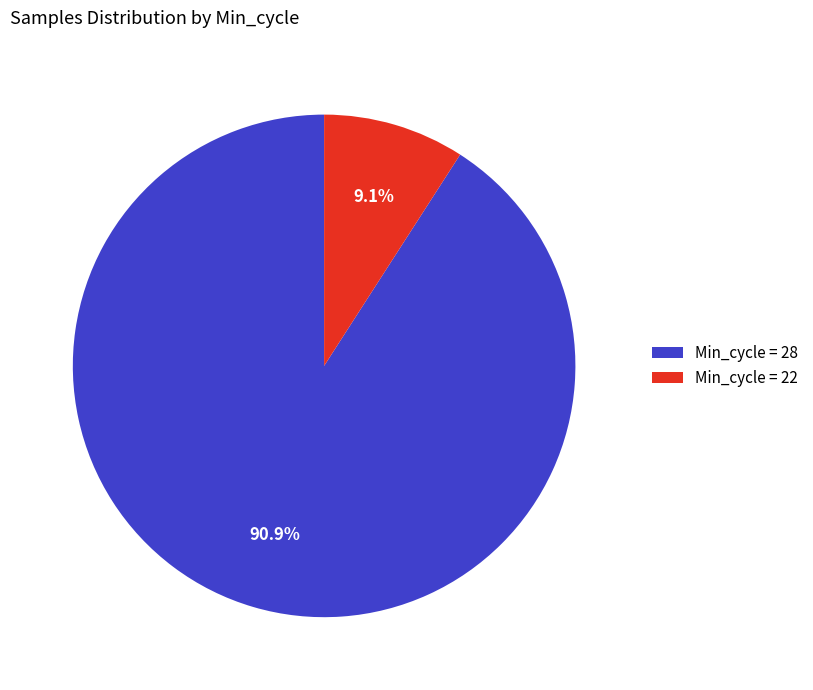

What is the ratio of the value at Min_cycle = 28 to the value at Min_cycle = 22?

10.0